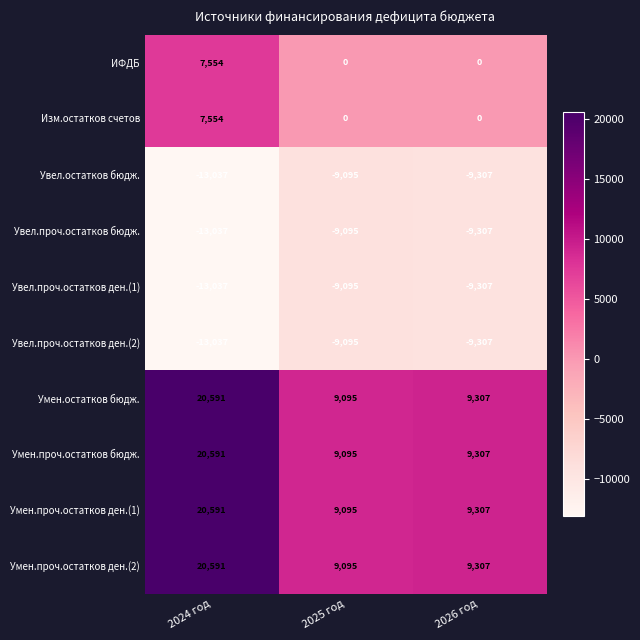

True or false: Изм.остатков счетов has a value of 7554 at 2024 год.

True